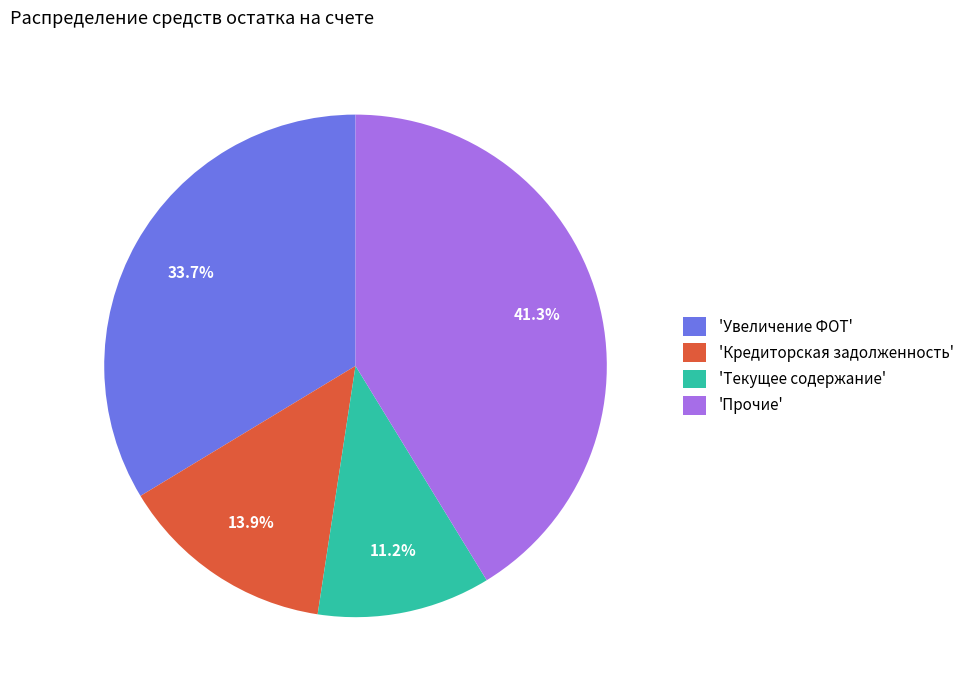

How many segments does this pie chart have?

4